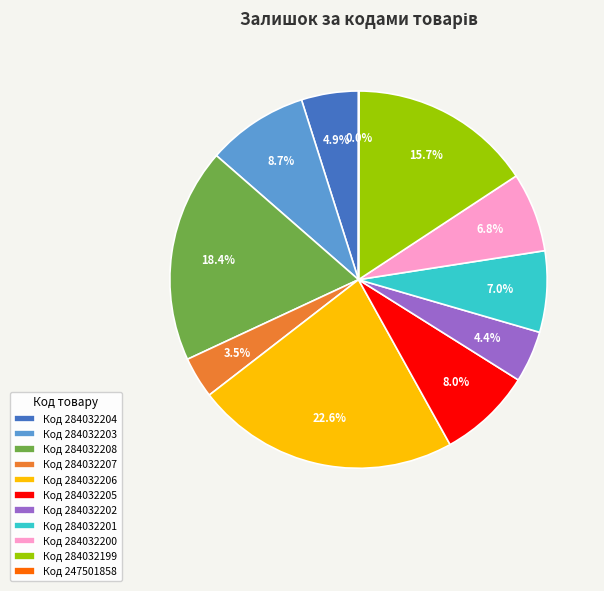

To the nearest percent, what is the average slice percentage?

9%